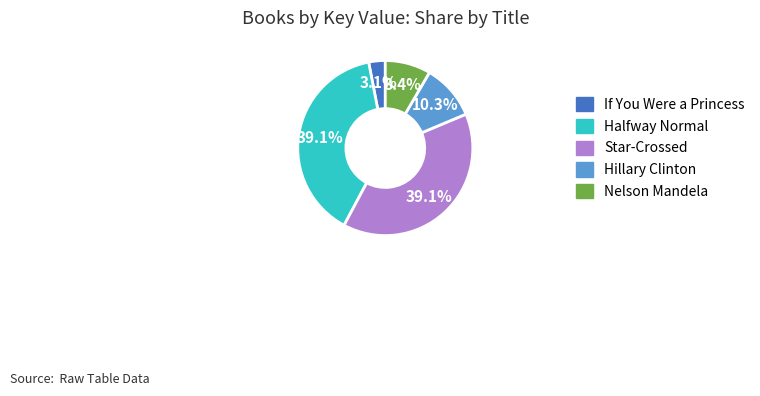

How many slices are in this pie chart?

5